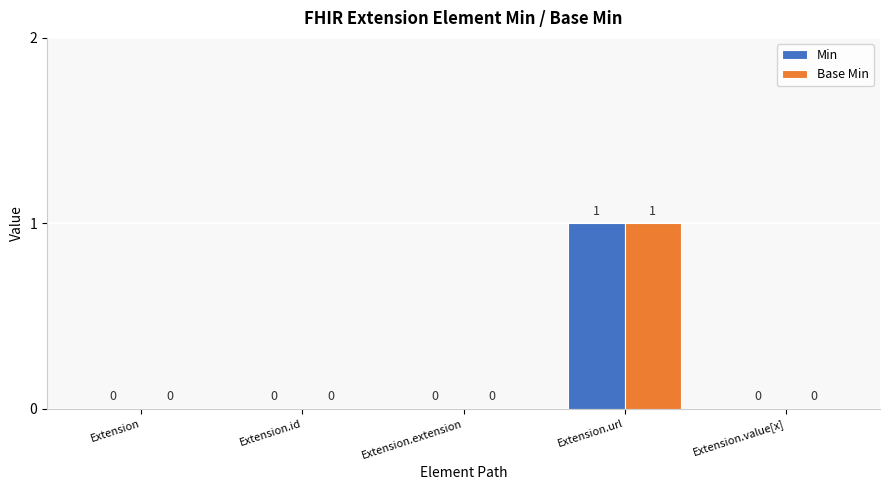

True or false: Min has a value of 1 at Extension.url.

True